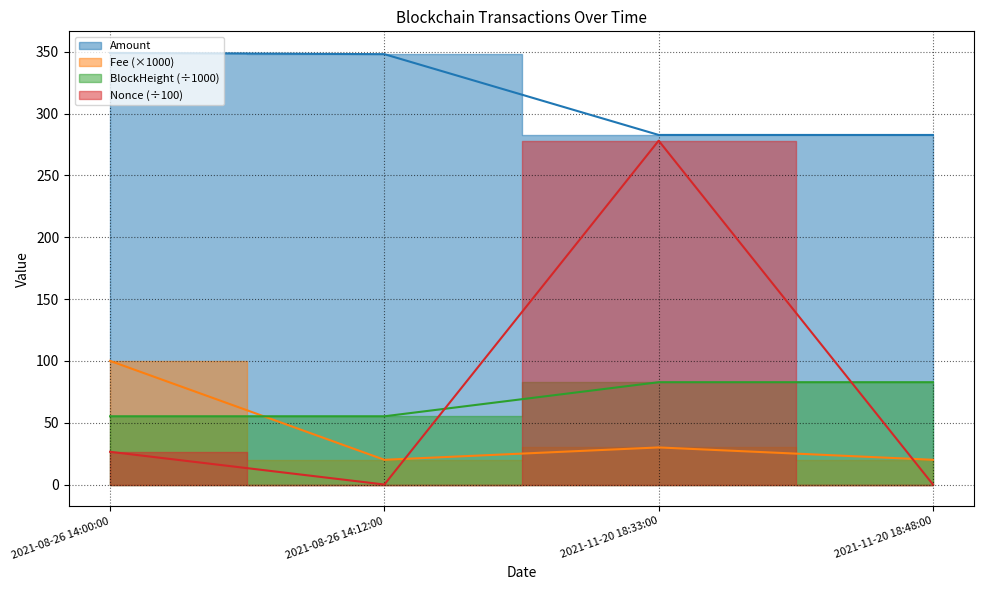

Which has a higher value, 2021-11-20 18:33:00 or 2021-11-20 18:48:00?

2021-11-20 18:33:00